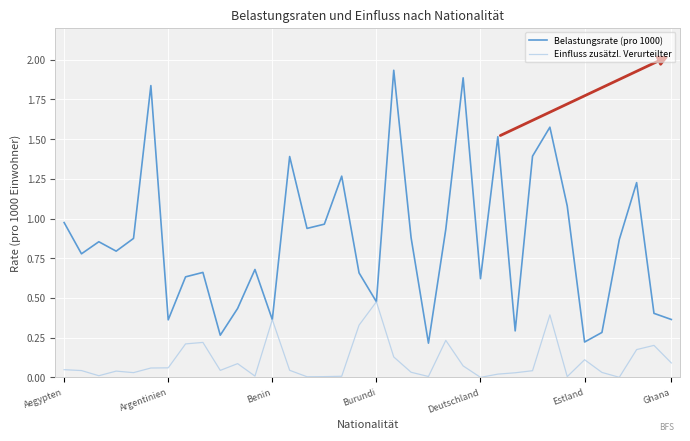

What are all the series names shown in the legend?

Belastungsrate (pro 1000), Einfluss zusätzl. Verurteilter